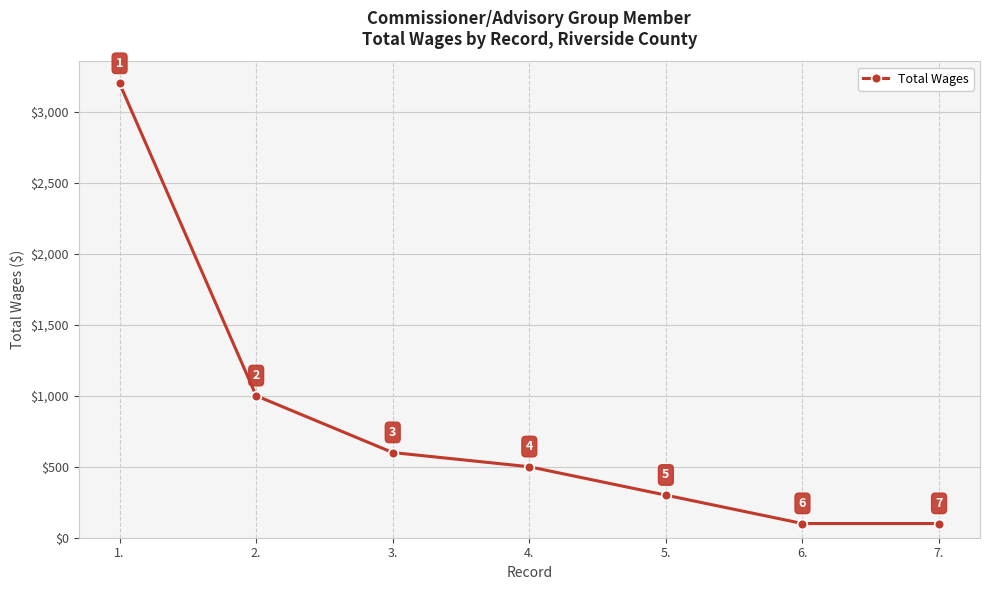

What is the greatest value displayed?

3200